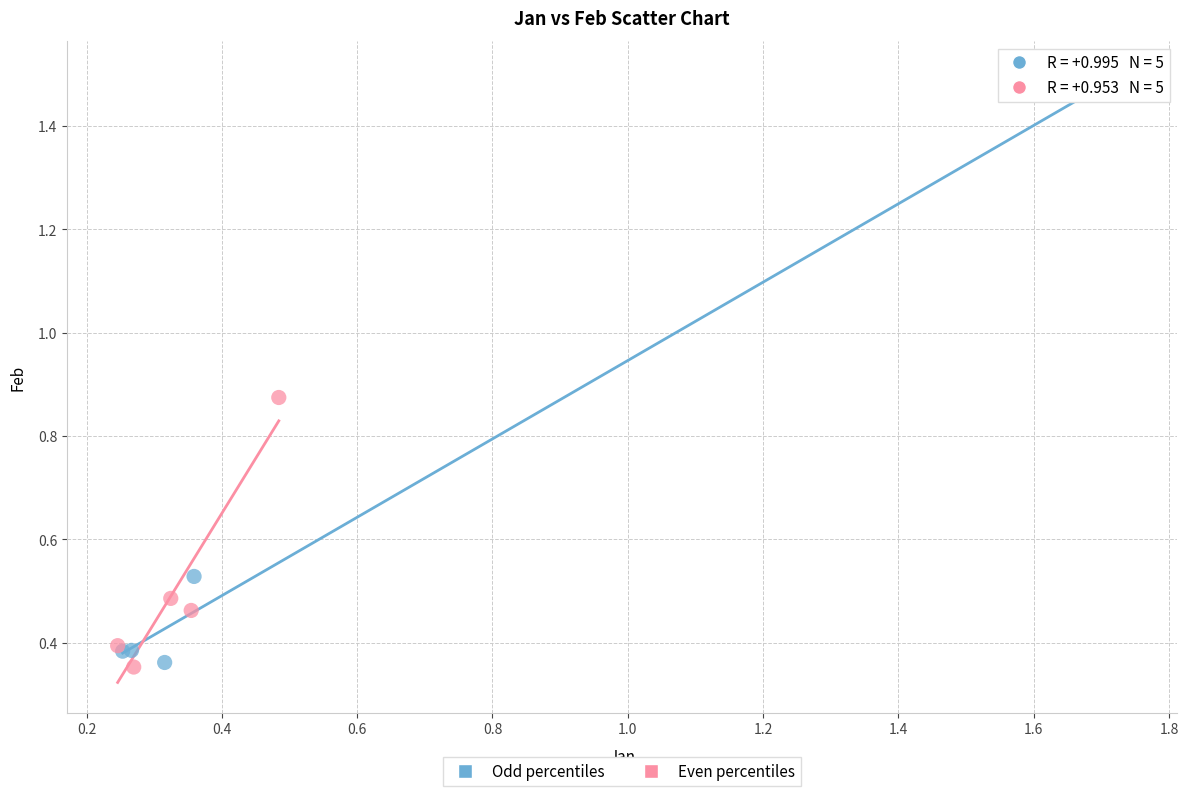

Which series reaches the maximum Y coordinate?

Odd percentiles